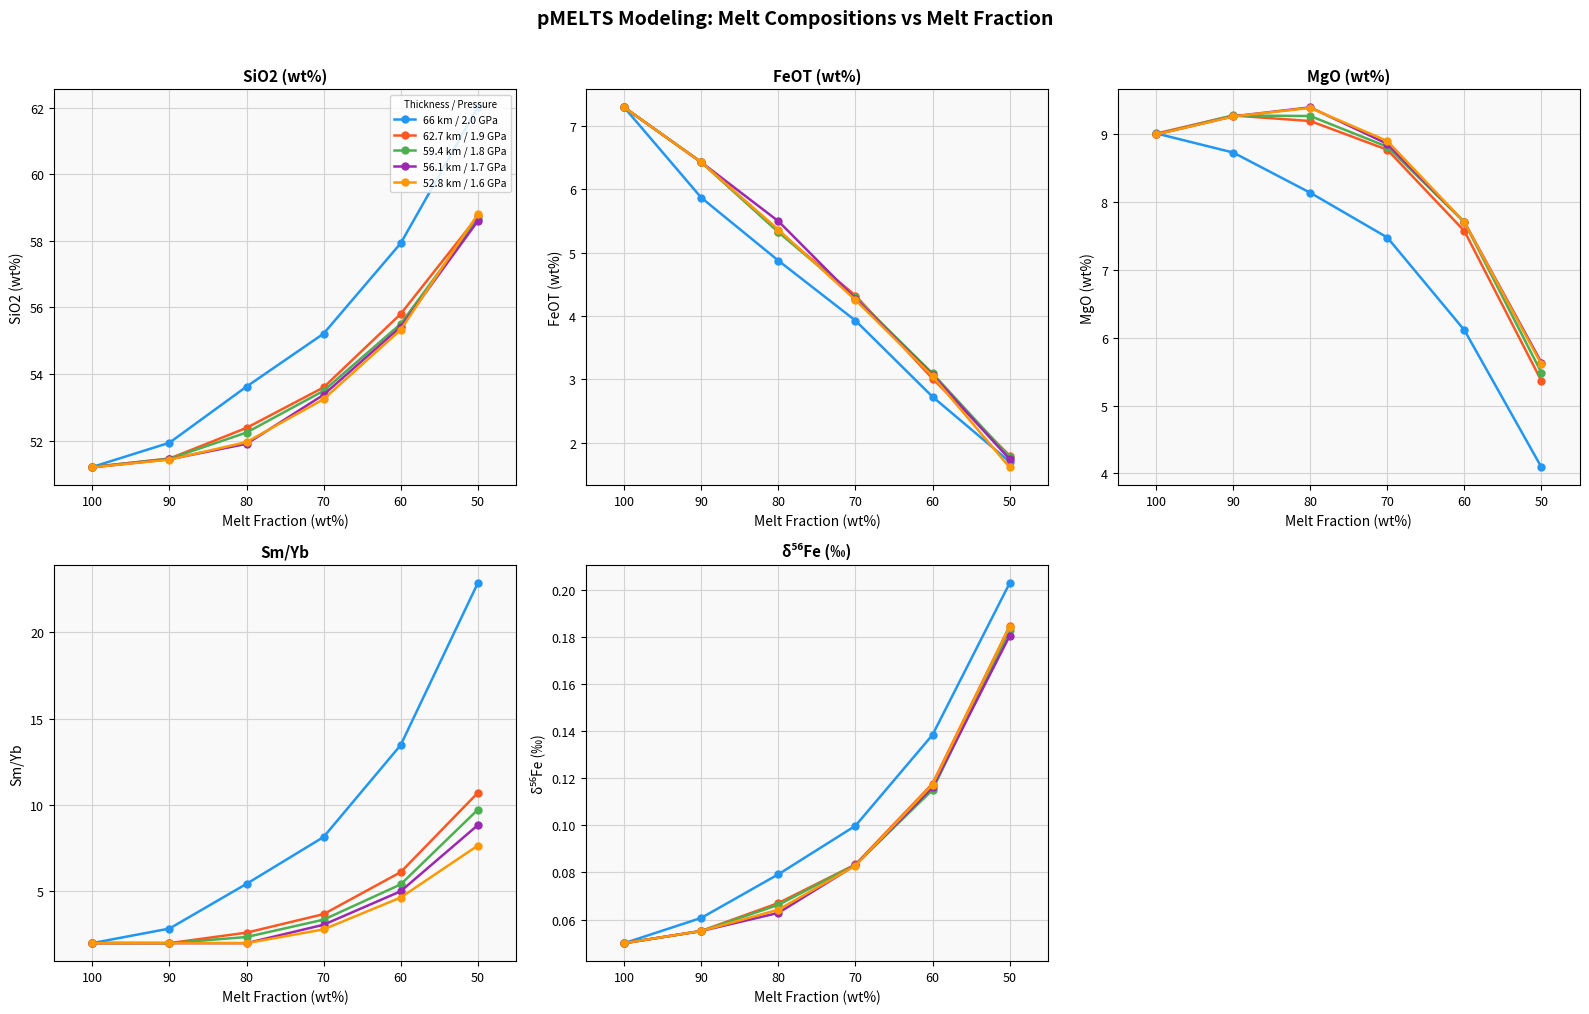

Is the value of 62.7 km / 1.9 GPa at 90 greater than the value of 56.1 km / 1.7 GPa at 90?

Yes